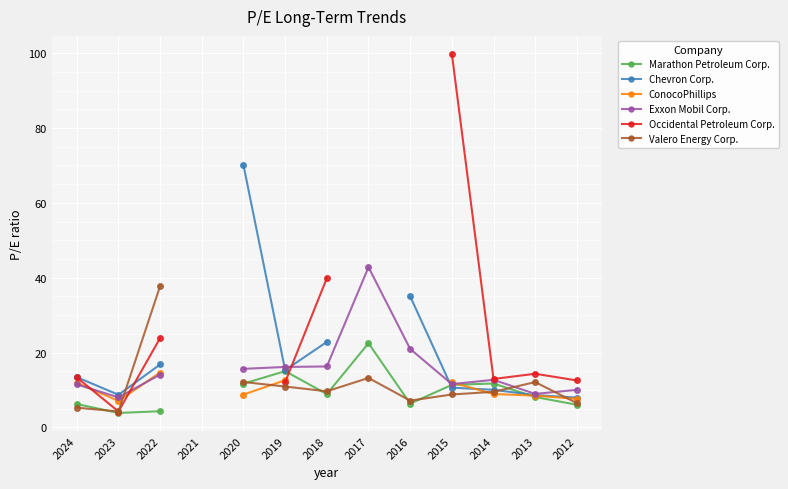

Rank the series by their maximum value, from lowest to highest.

ConocoPhillips, Marathon Petroleum Corp., Valero Energy Corp., Exxon Mobil Corp., Chevron Corp., Occidental Petroleum Corp.